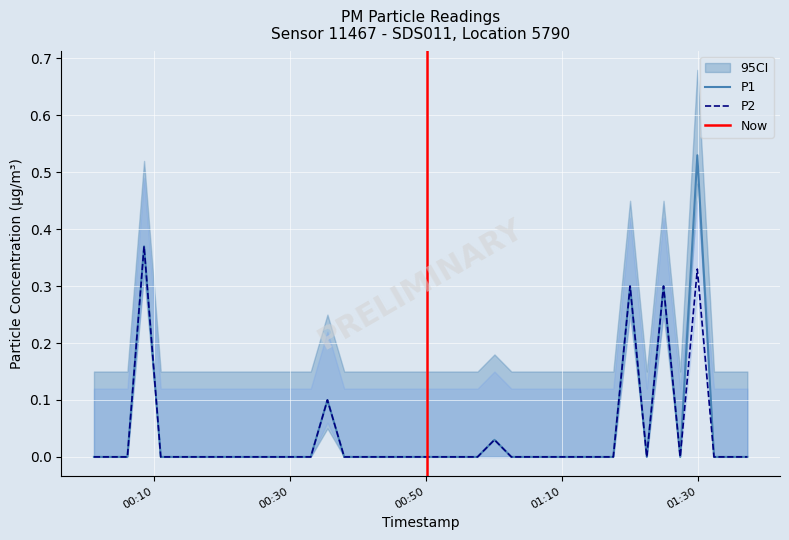

True or false: P2 has more than 0 points higher than both neighbors.

True